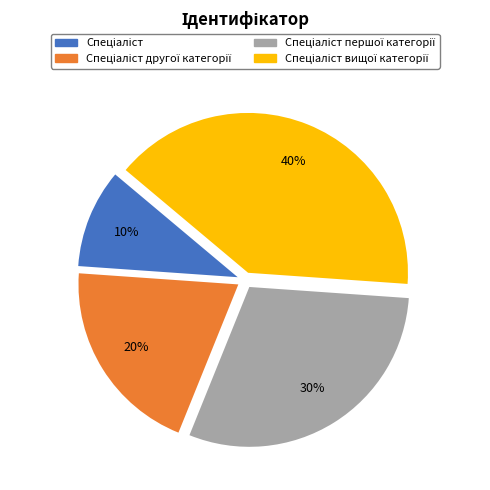

To the nearest percent, what is the difference between the largest and smallest slice percentages?

30%